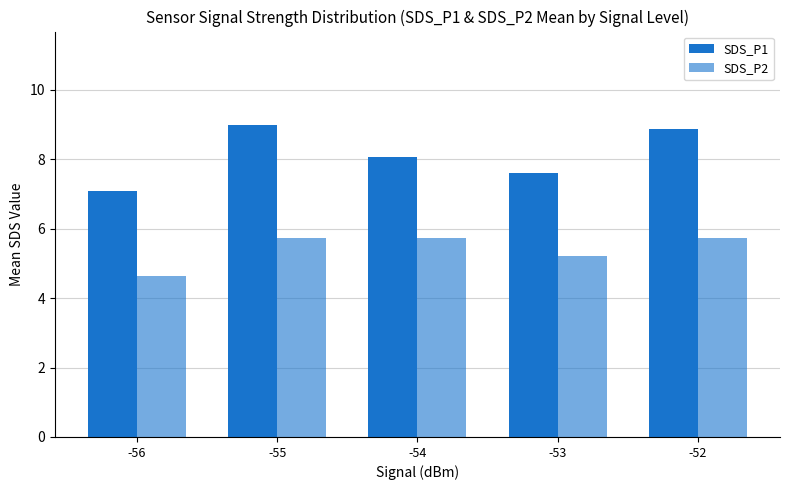

Which has a higher value, -55 or -54?

-55